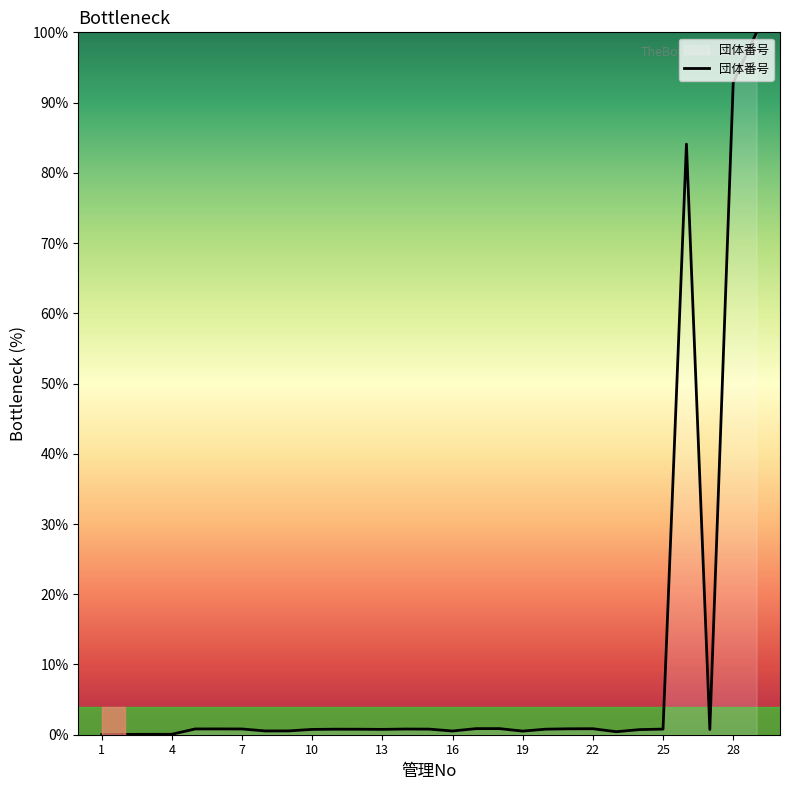

What is the difference between the maximum and minimum values?

100.0